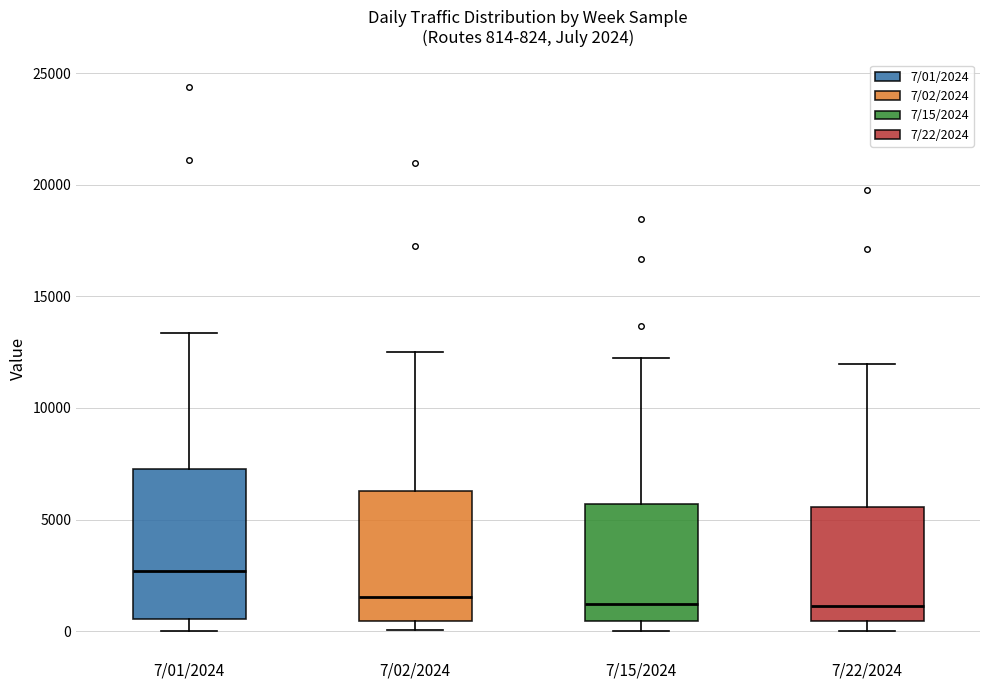

Comparing the boxes themselves (not the whiskers), which one is the tallest?

7/01/2024